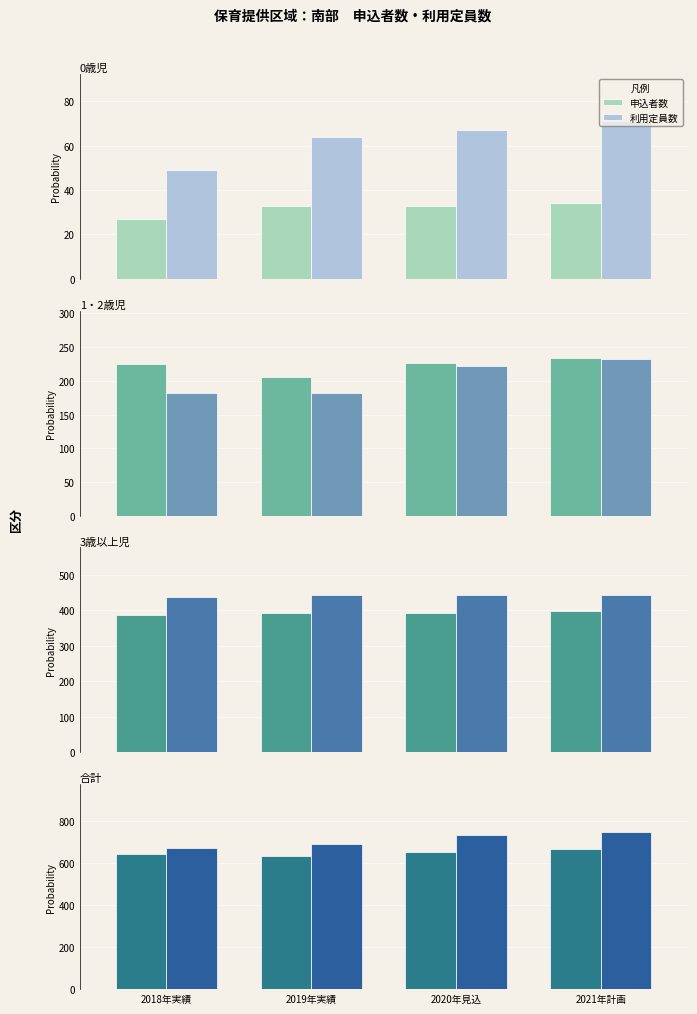

At which category is the sum across all series the highest?

2021年計画